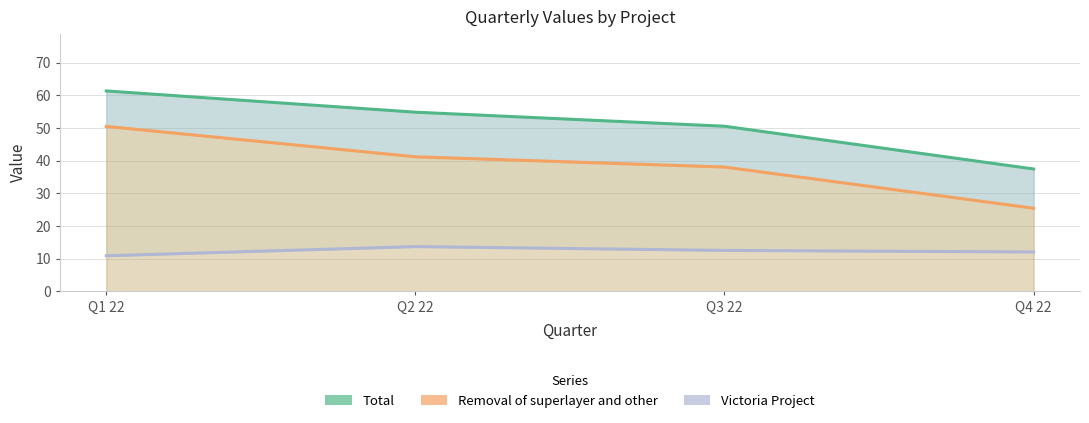

What is the highest value of the Removal of superlayer and other series?

50.5